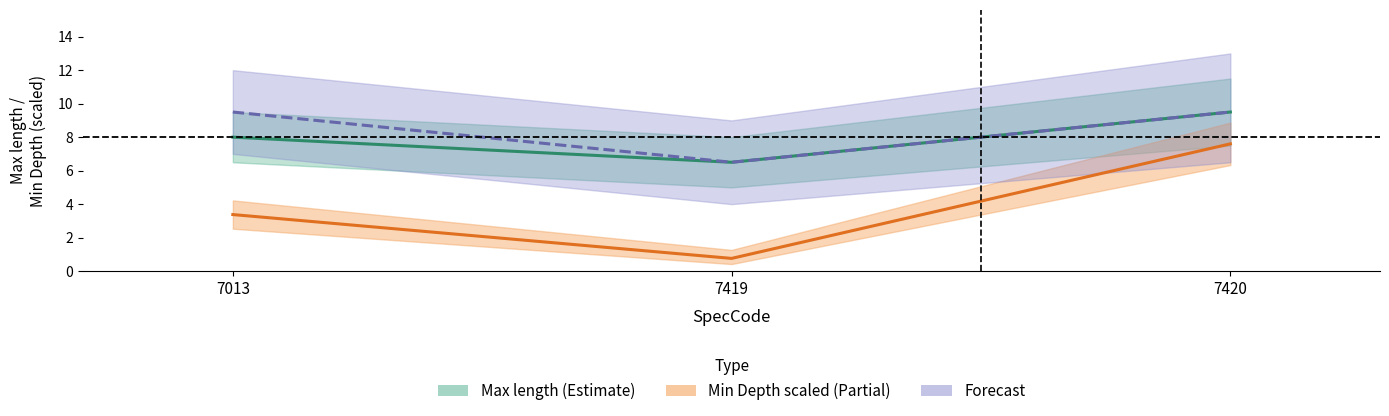

What is the spread (max minus min) of values at 7013?

6.1